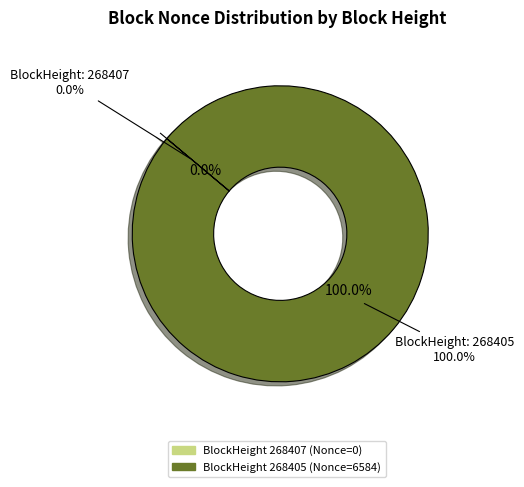

What is the change in value from 268407 to 268405?

+6584